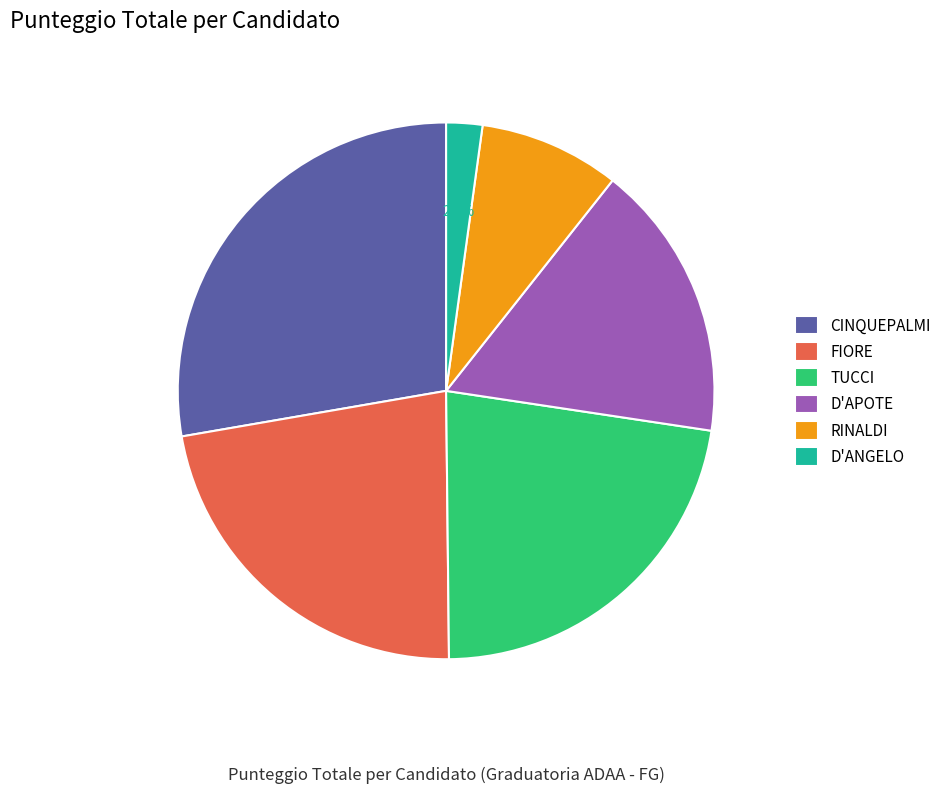

What portion of the pie excludes RINALDI?

91.5%